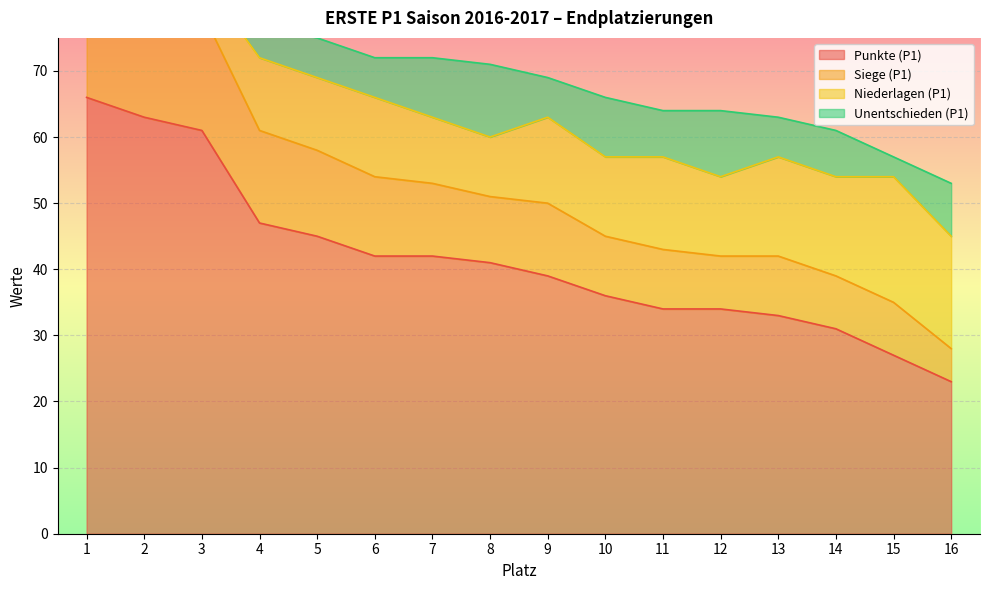

Which series changed the most between 1 and 12?

Siege (P1)